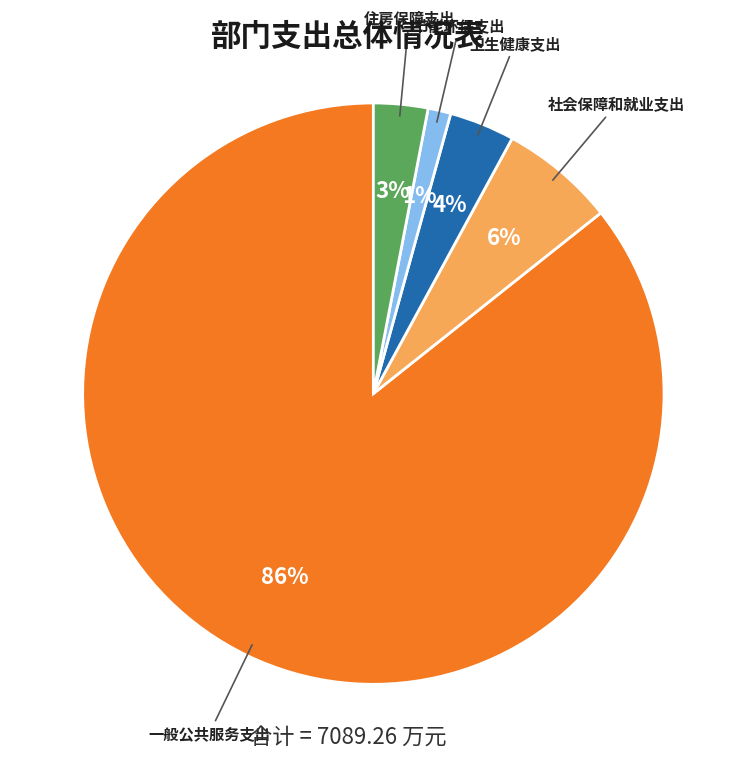

Count the number of slices in the pie.

5